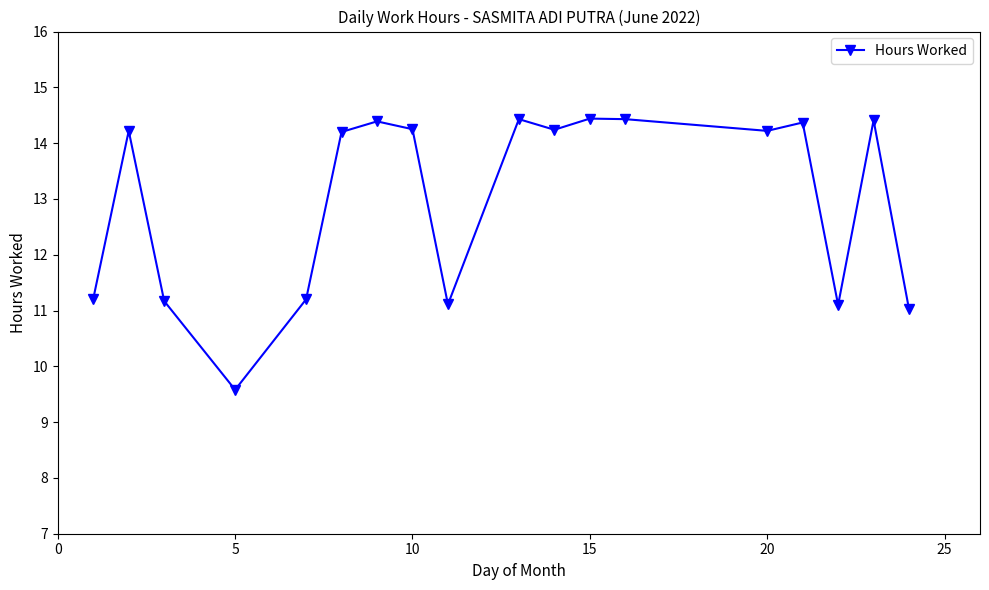

What is the sum of all values?

234.0